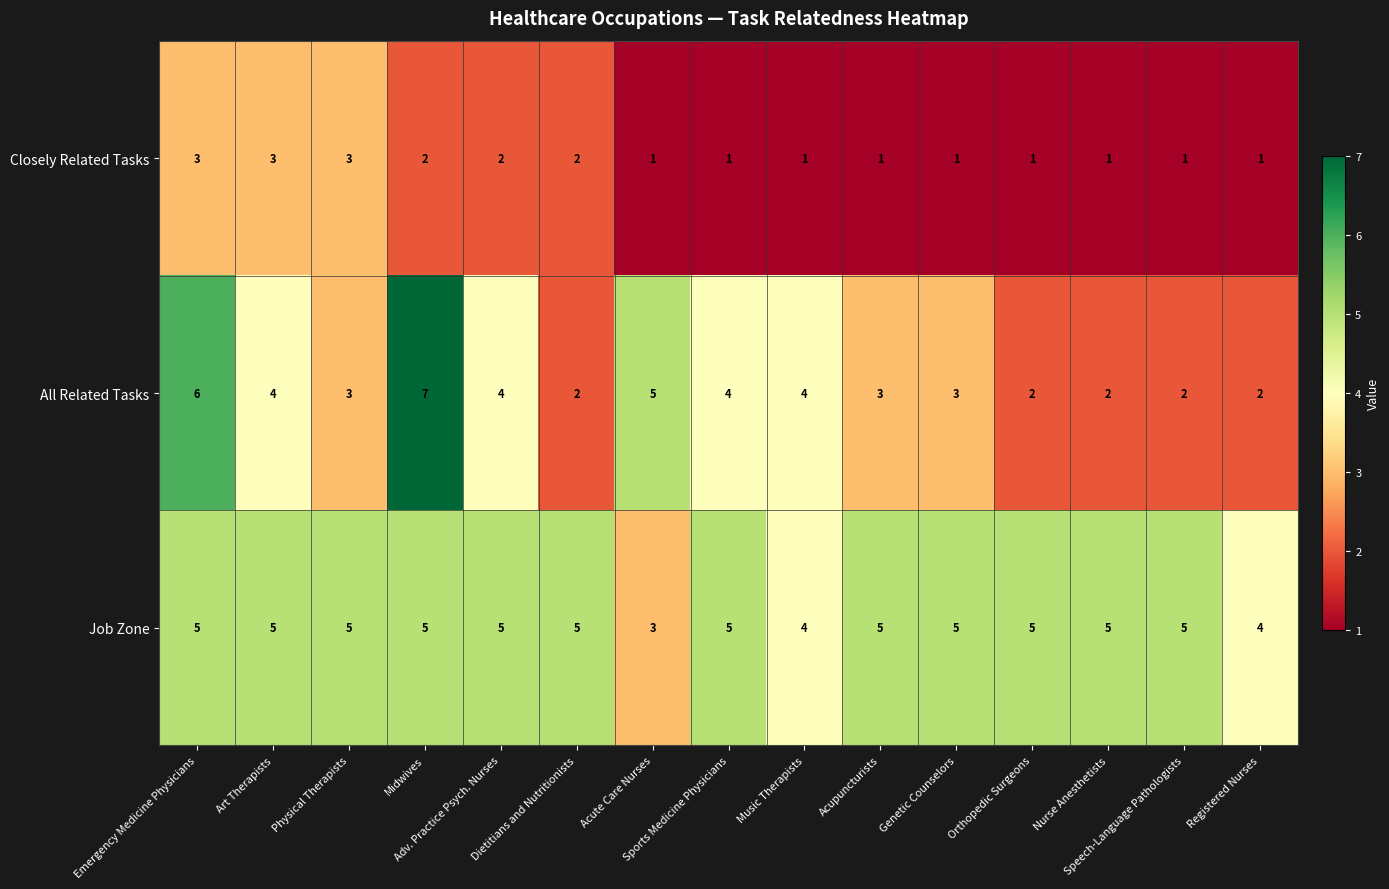

What is the maximum value shown in the chart?

7